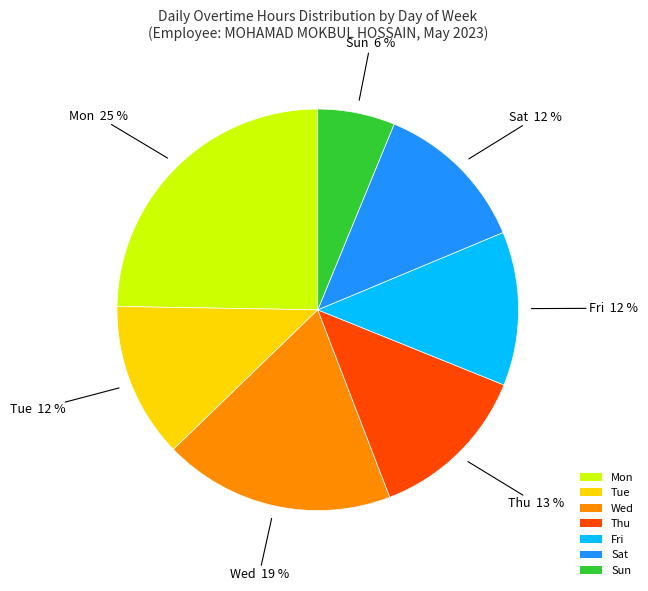

Count the number of slices in the pie.

7